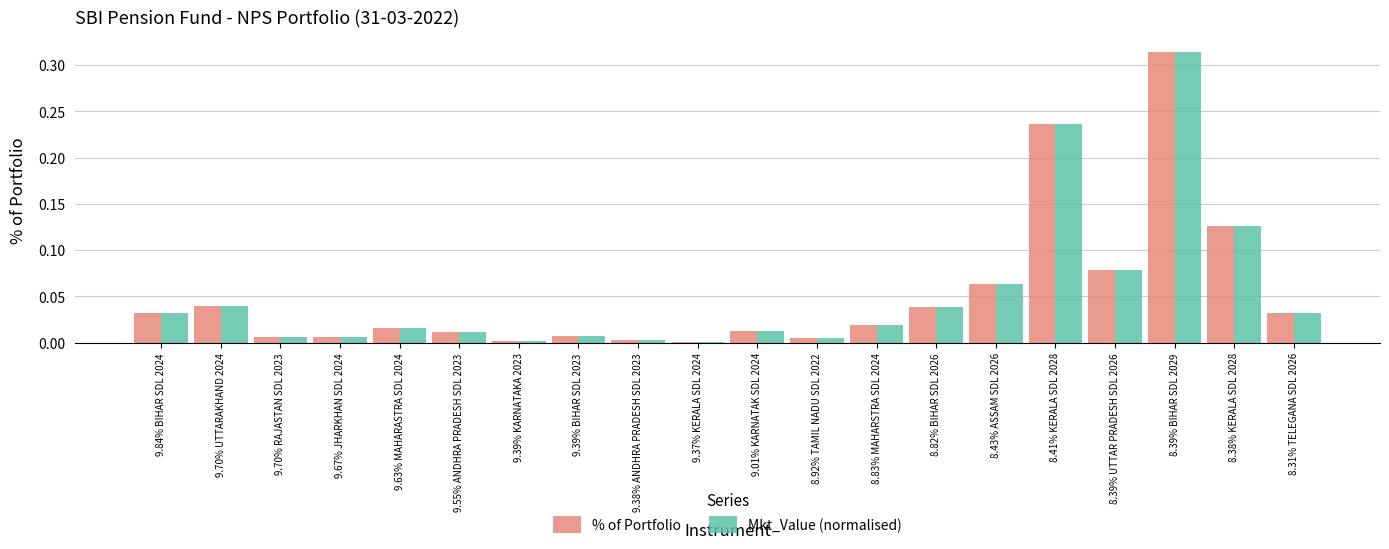

At which label does Mkt_Value (normalised) reach its peak?

8.39% BIHAR SDL 2029